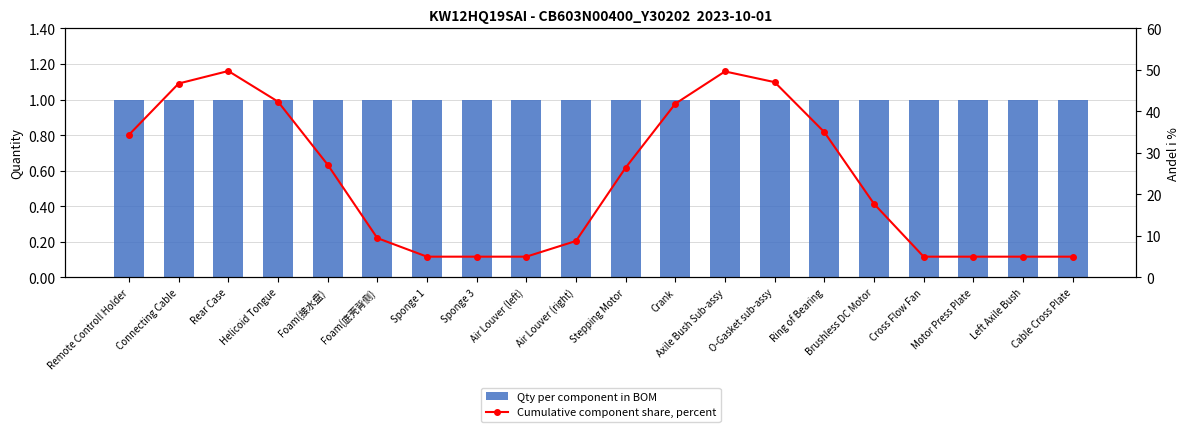

At Left Axile Bush, list the series in order from smallest to largest.

Qty per component in BOM, Cumulative component share, percent